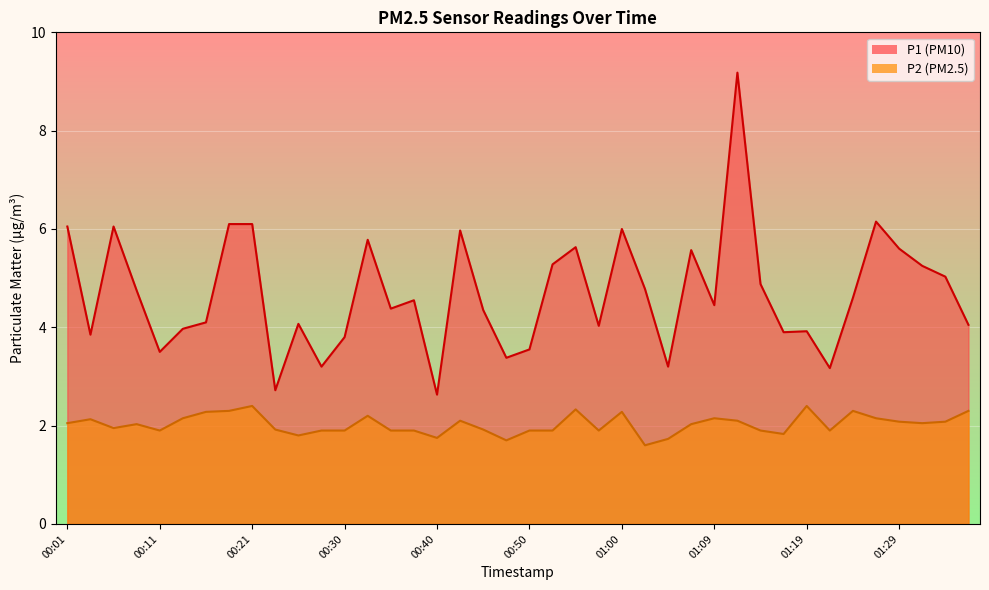

Which series has the largest total across all categories?

P1